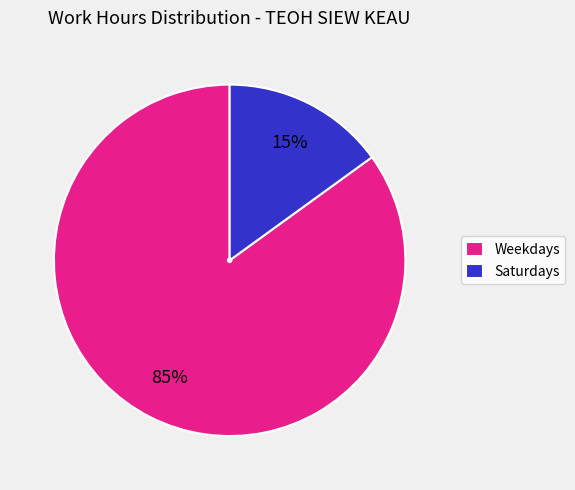

What percentage is the Weekdays slice, to the nearest percent?

85%